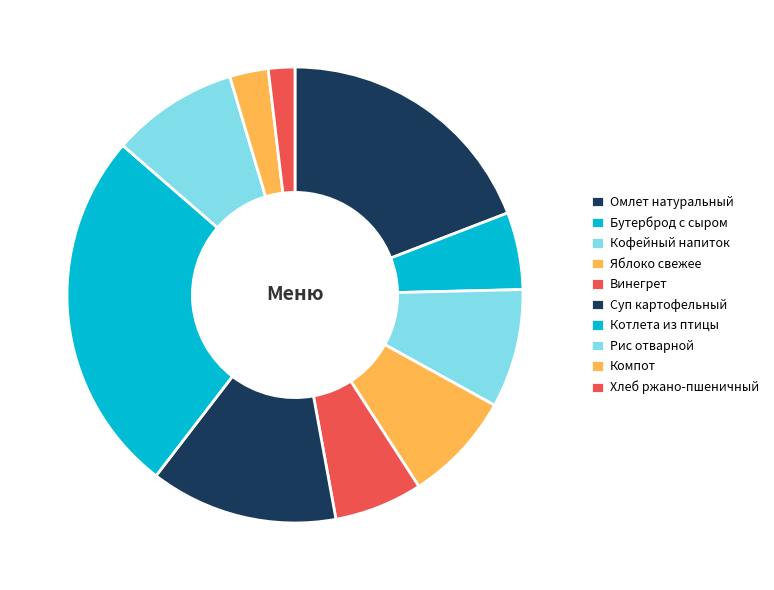

How many segments does this pie chart have?

10